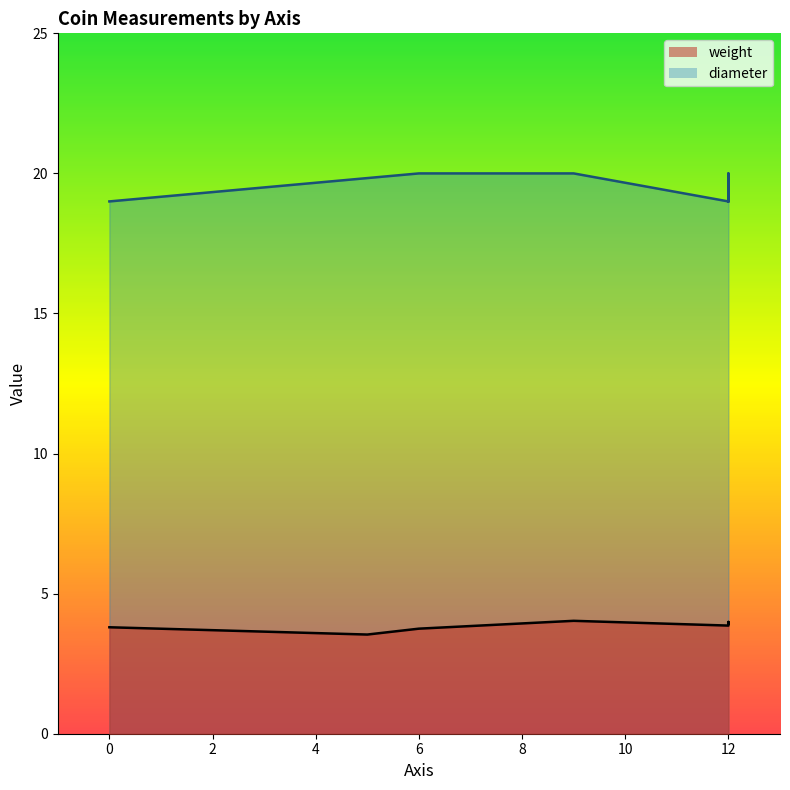

Is it true that weight equals 3.9 at 12?

True